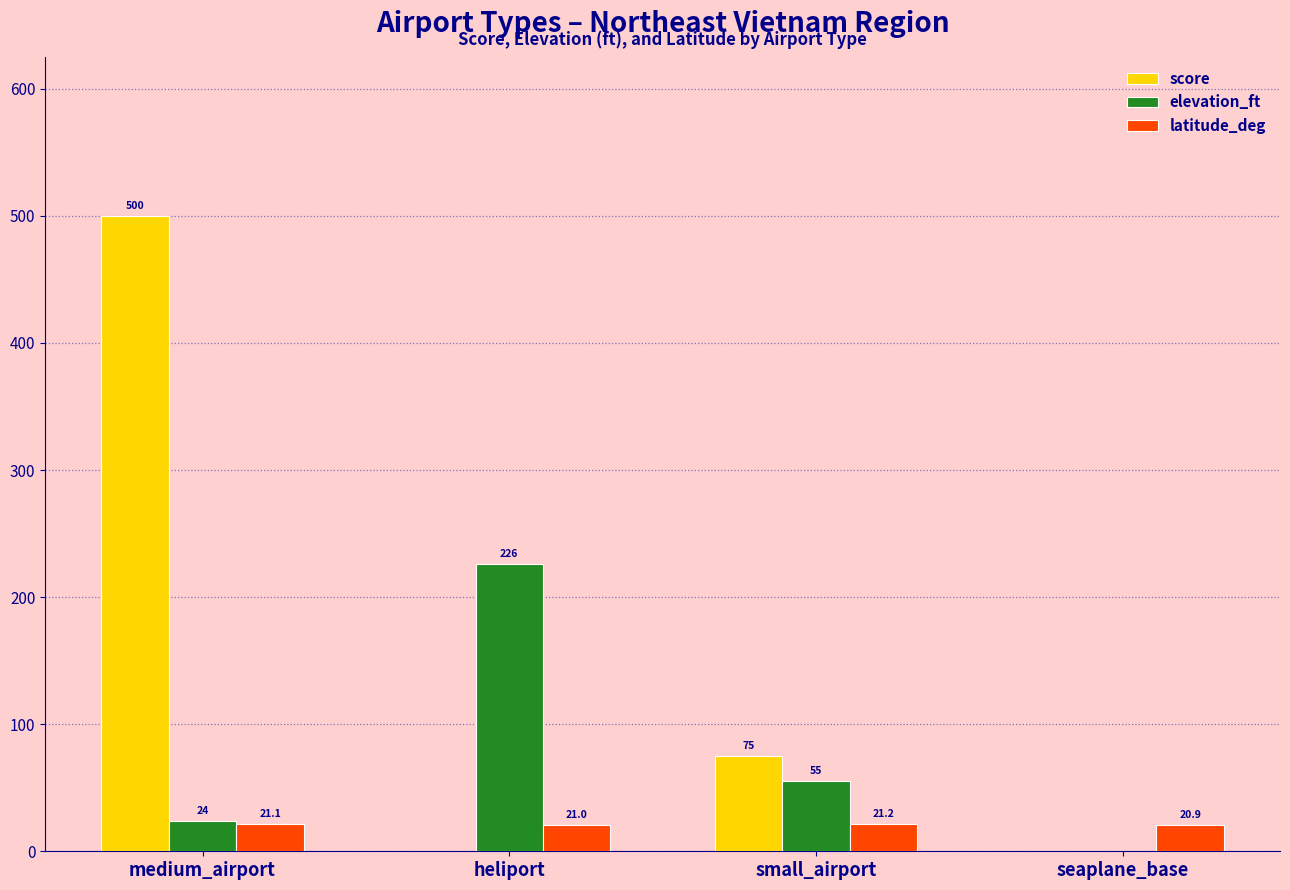

What value does the latitude_deg series have at seaplane_base?

20.9